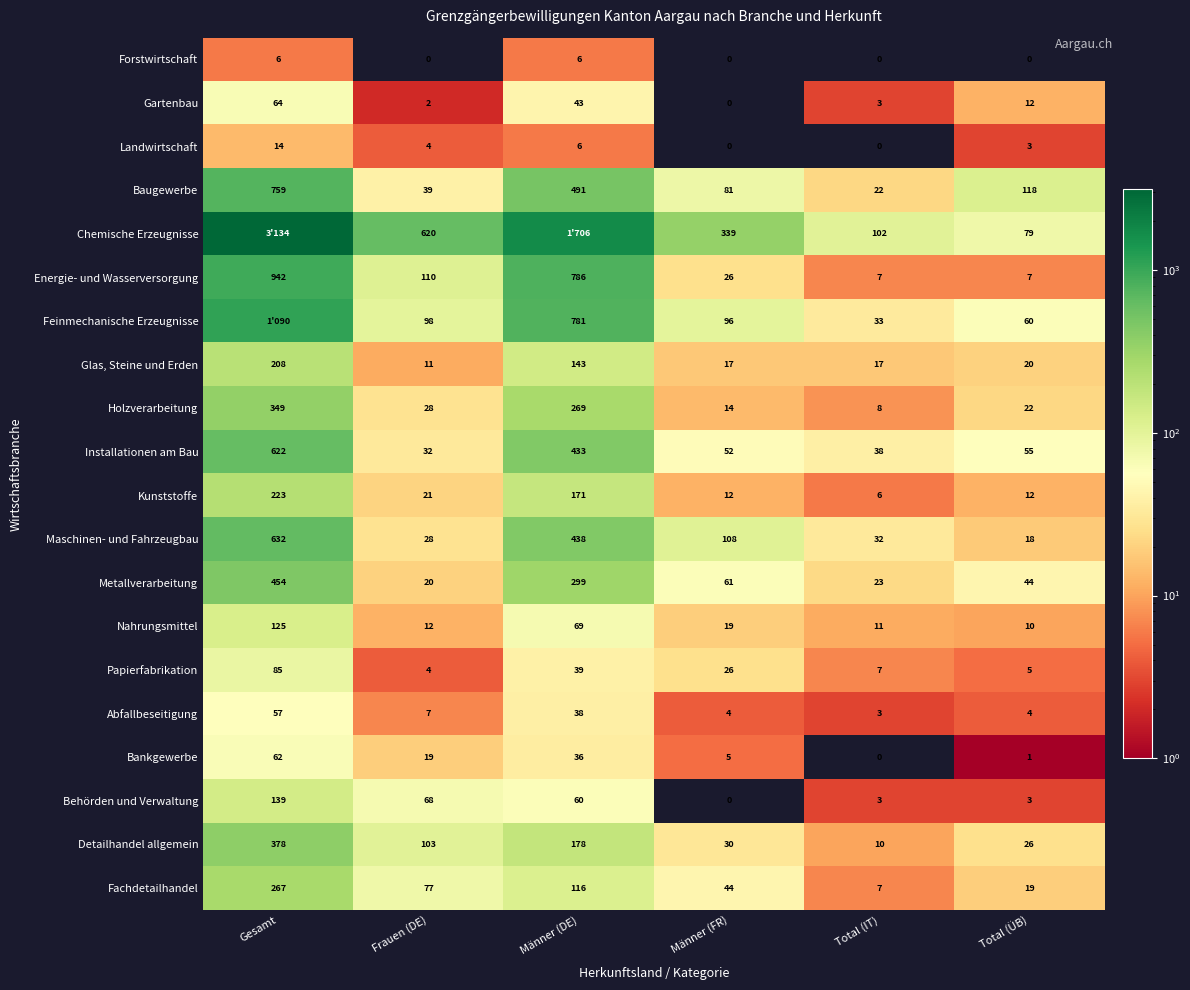

Between Männer (FR) and Total (ÜB), which series saw the biggest shift?

Chemische Erzeugnisse